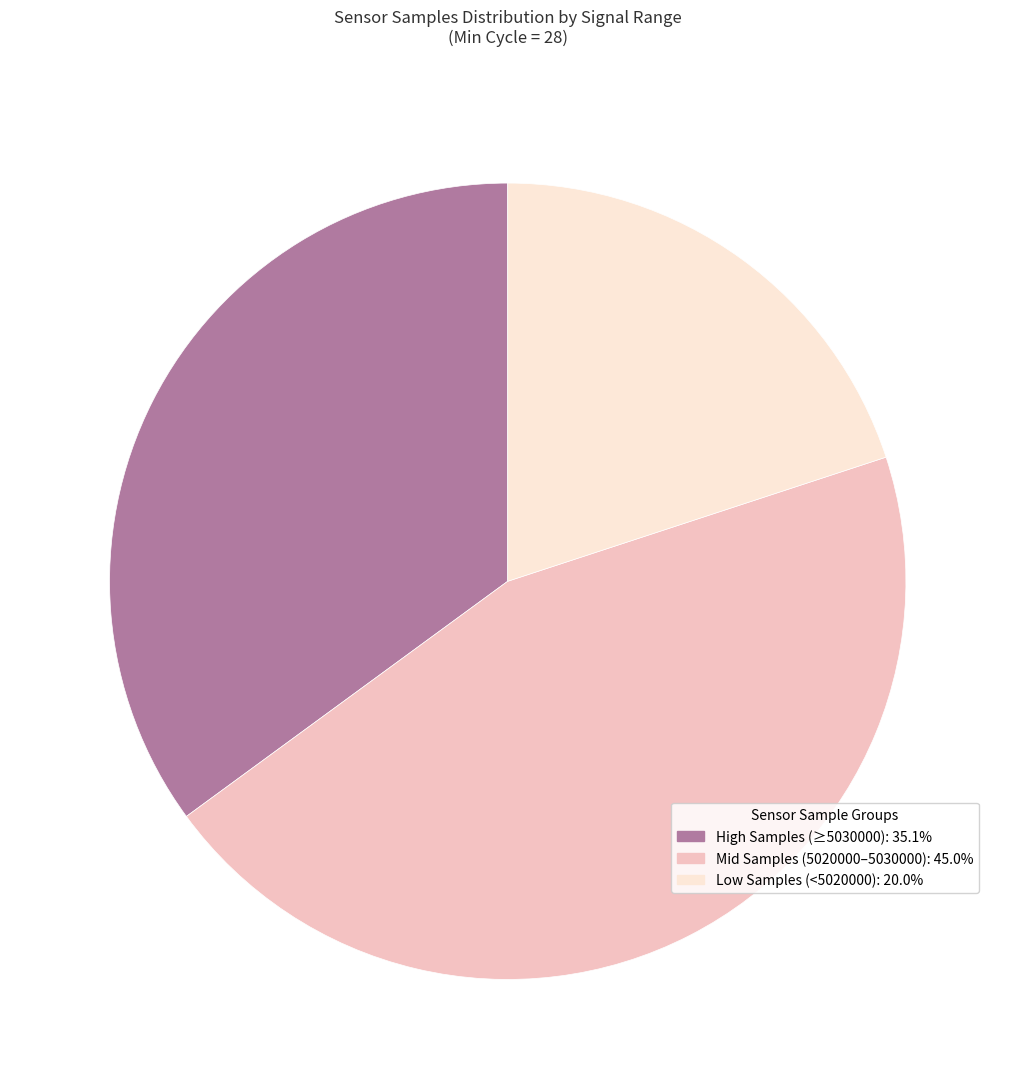

How many segments does this pie chart have?

3